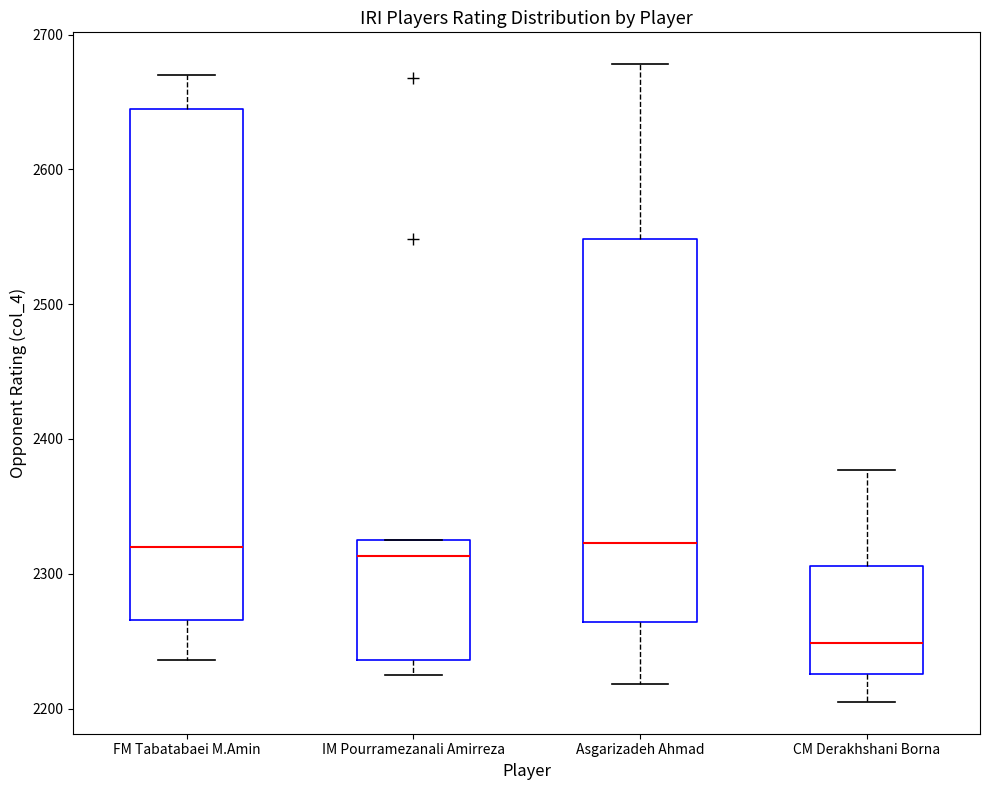

Reading left to right, read every box against the y-axis: the position of its median line, the range the box covers, and the ends of its whiskers. The values are not printed on the chart, so give them approximately, as read against the axis.

FM Tabatabaei M.Amin: median 2320, box 2270 to 2650, whiskers 2240 to 2670
IM Pourramezanali Amirreza: median 2310, box 2240 to 2330, whiskers 2230 to 2330
Asgarizadeh Ahmad: median 2320, box 2260 to 2550, whiskers 2220 to 2680
CM Derakhshani Borna: median 2250, box 2230 to 2310, whiskers 2210 to 2380